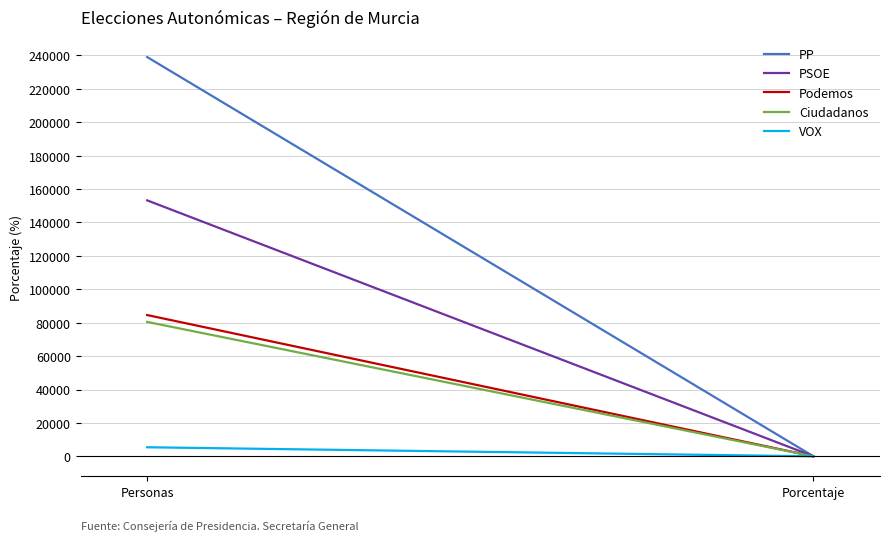

What value does the Ciudadanos series have at Personas?

80459.0